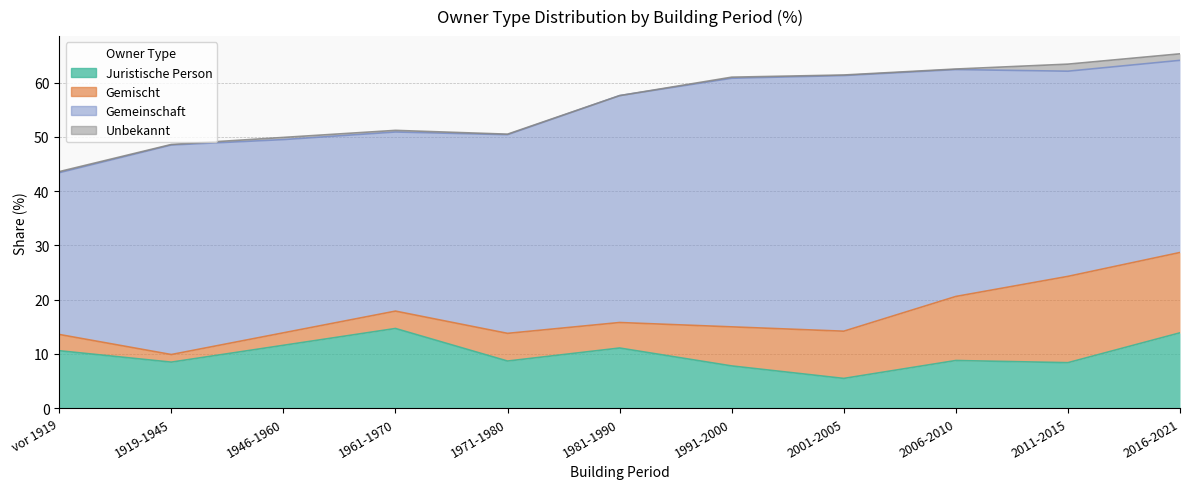

The Gemeinschaft series shows 41.8 at 2006-2010. True or false?

True